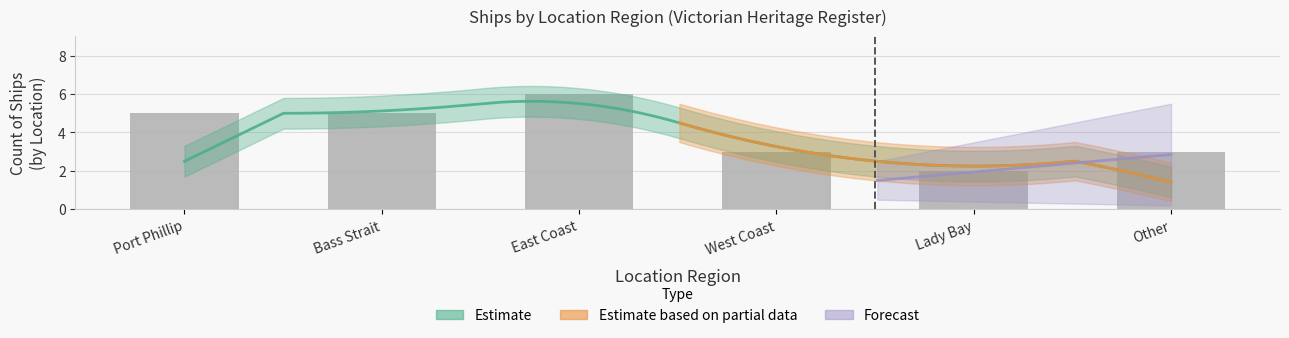

What position from the left is Other?

6